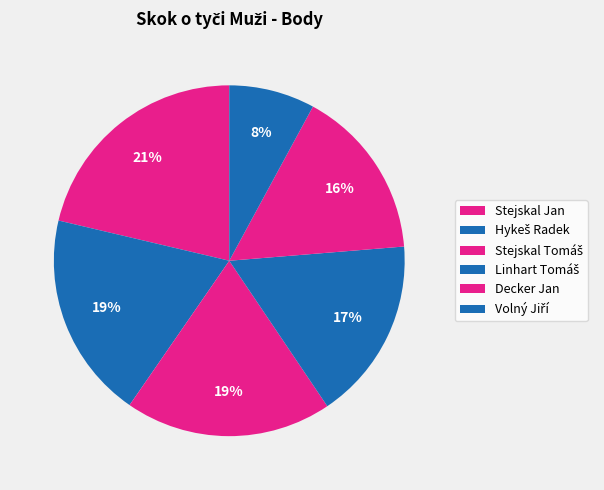

To the nearest percent, what is the combined percentage of Stejskal Tomáš and Volný Jiří?

27%